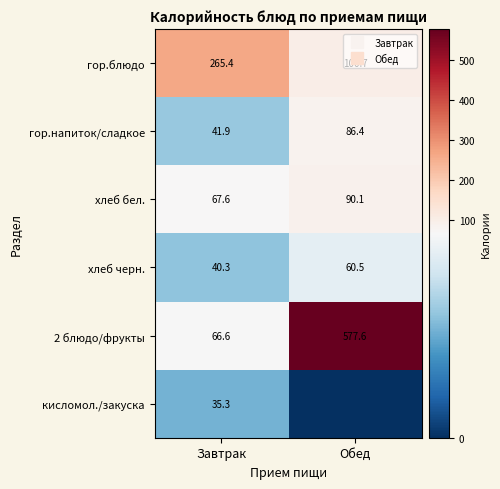

What is the sum of the кисломол./закуска values at Завтрак and Обед?

35.3